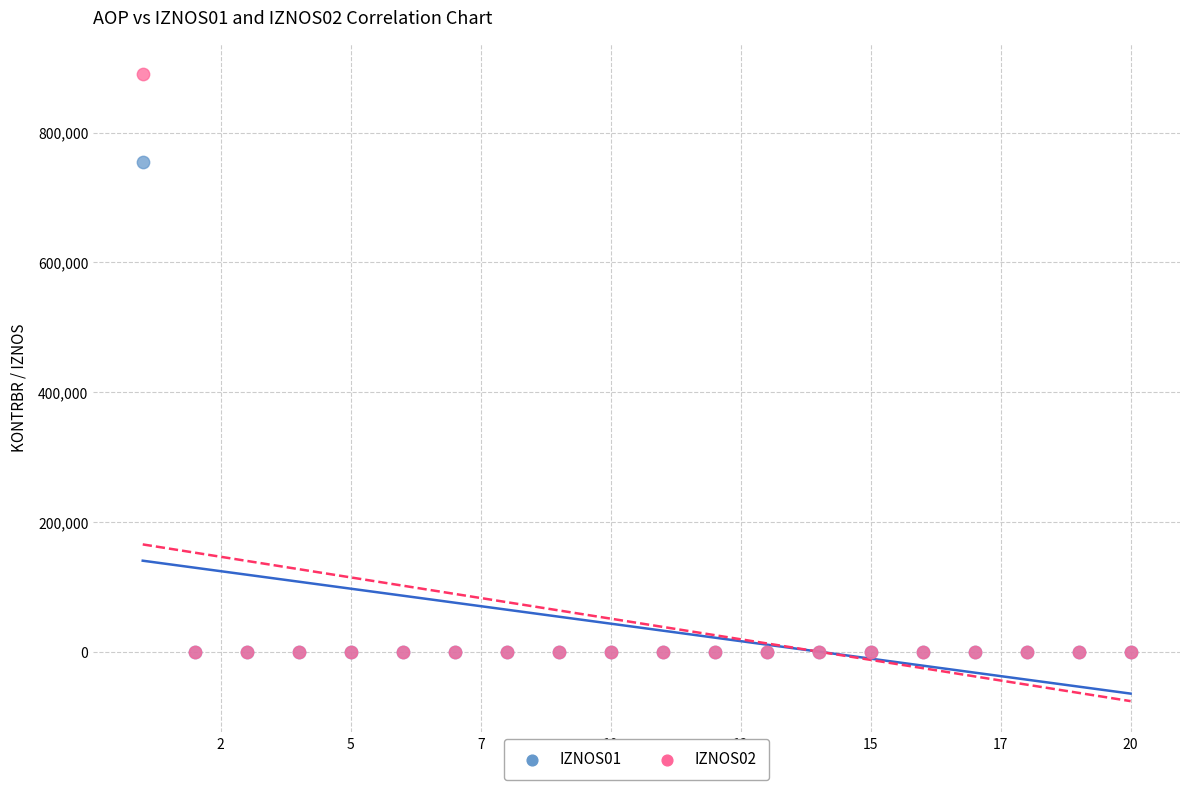

Which series has the widest spread of Y values?

IZNOS02